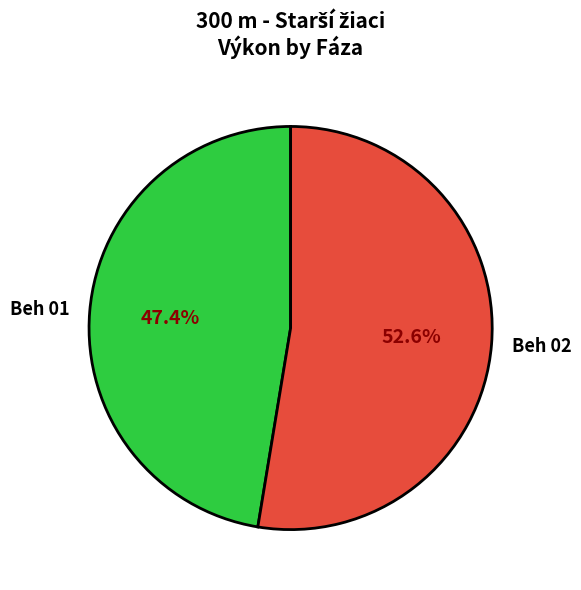

Combined, do Beh 02 and Beh 01 account for over 50%?

Yes